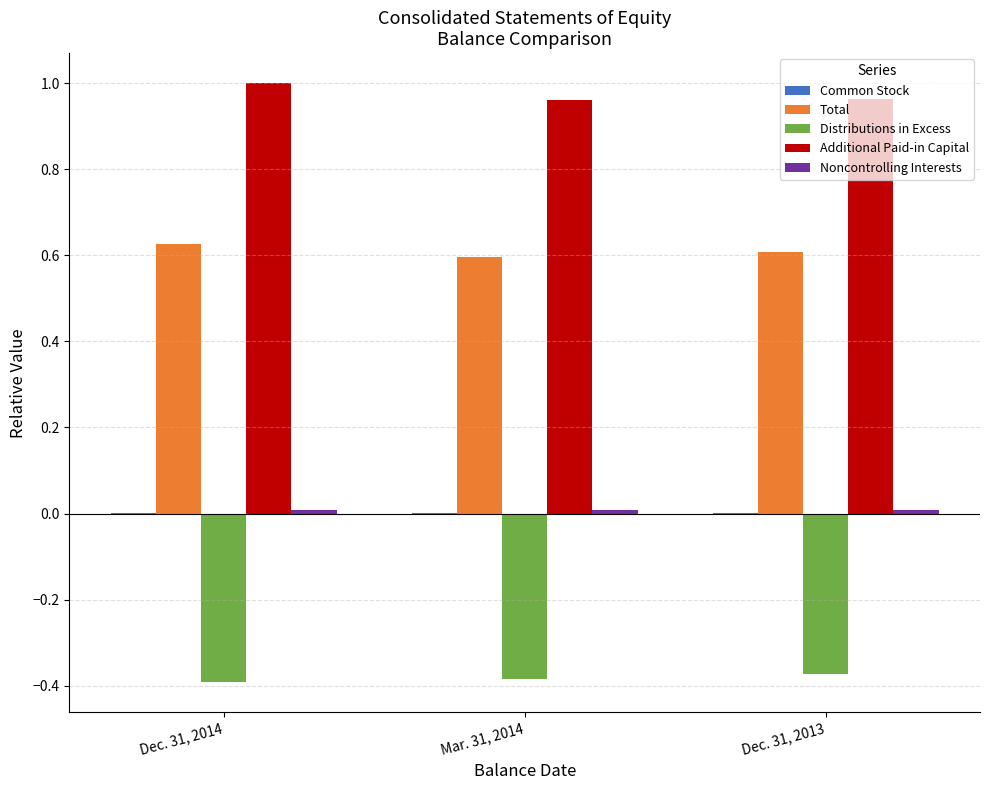

Which series has the largest total across all categories?

Additional Paid-in Capital